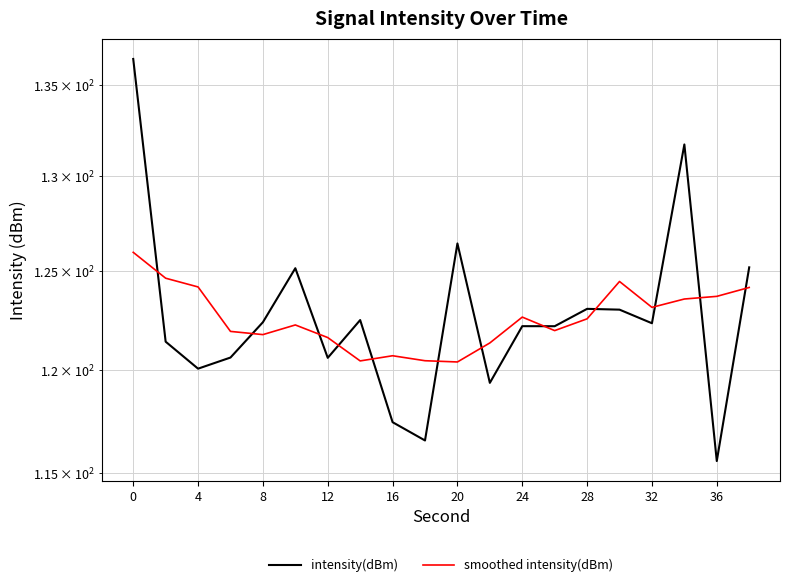

What is the average value of the smoothed intensity(dBm) series?

122.6